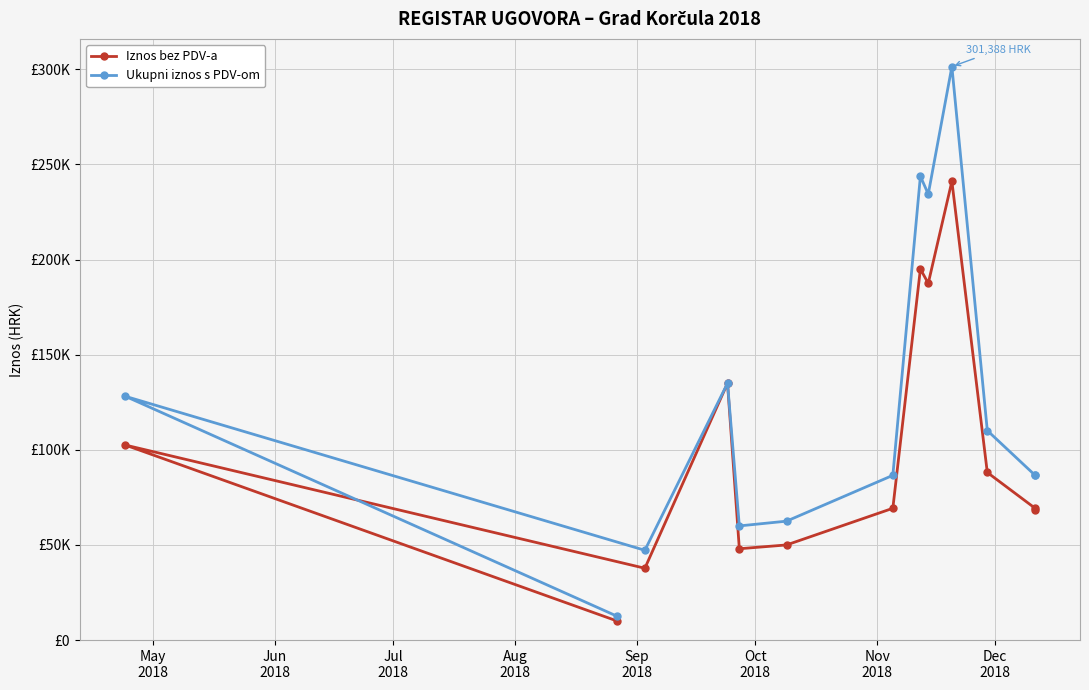

True or false: Ukupni iznos s PDV-om and Iznos bez PDV-a cross at least once.

False